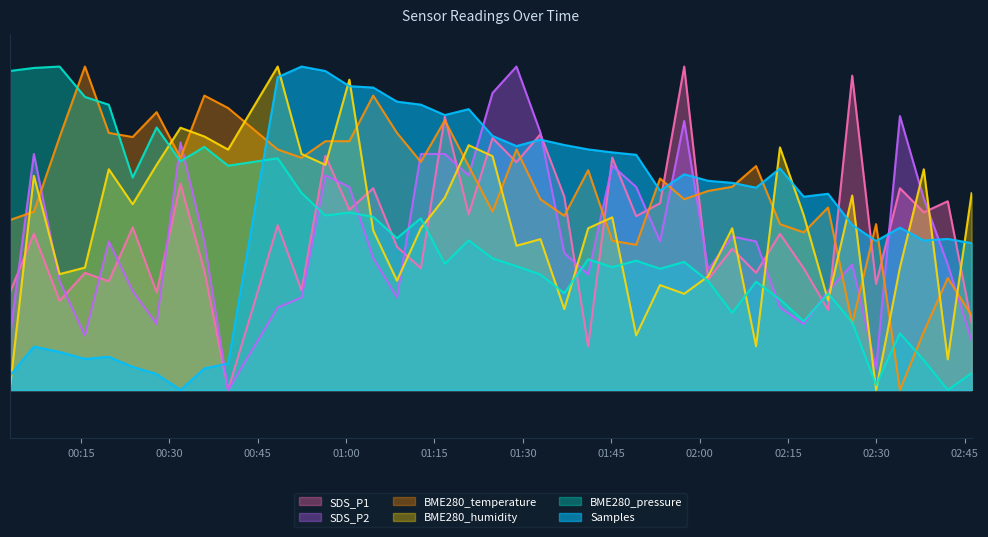

What is the sum of all BME280_humidity values?

20.4